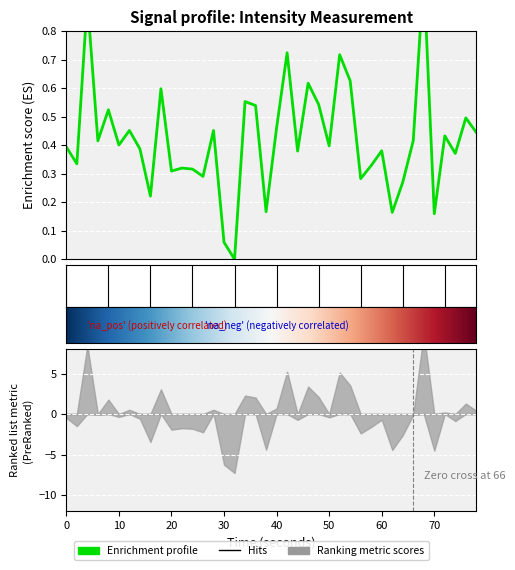

Reading left to right, list all the values displayed in this chart.

0.4	0.3	0.9	0.4	0.5	0.4	0.5	0.4	0.2	0.6	0.3	0.3	0.3	0.3	0.5	0.1	0.0	0.6	0.5	0.2	0.5	0.7	0.4	0.6	0.5	0.4	0.7	0.6	0.3	0.3	0.4	0.2	0.3	0.4	1.0	0.2	0.4	0.4	0.5	0.4